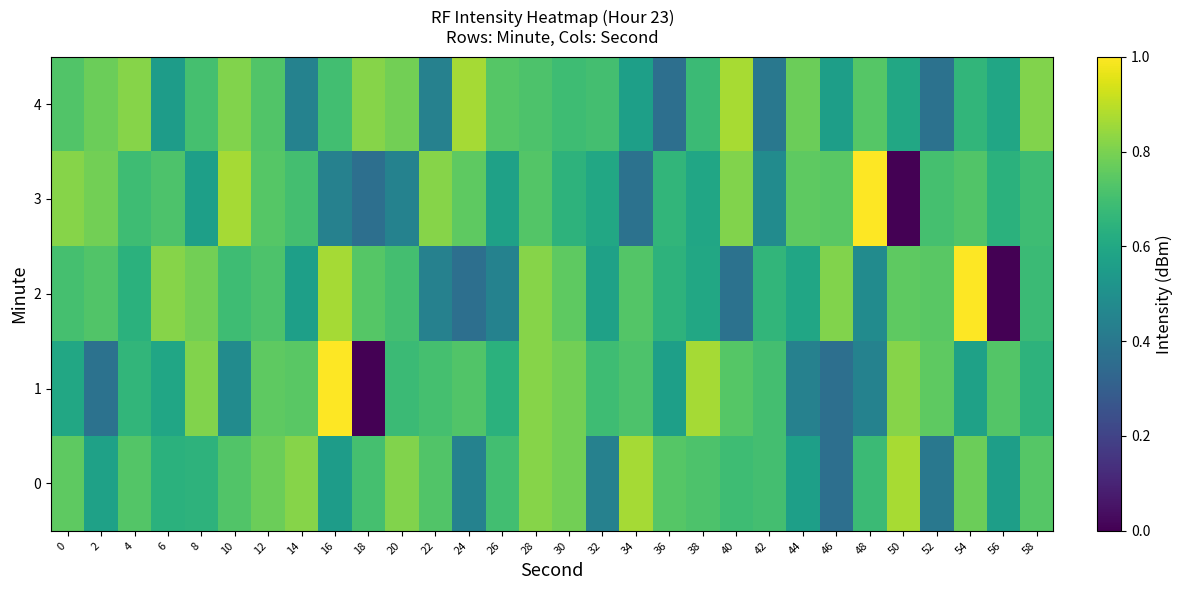

Between 28 and 56, which is larger?

28